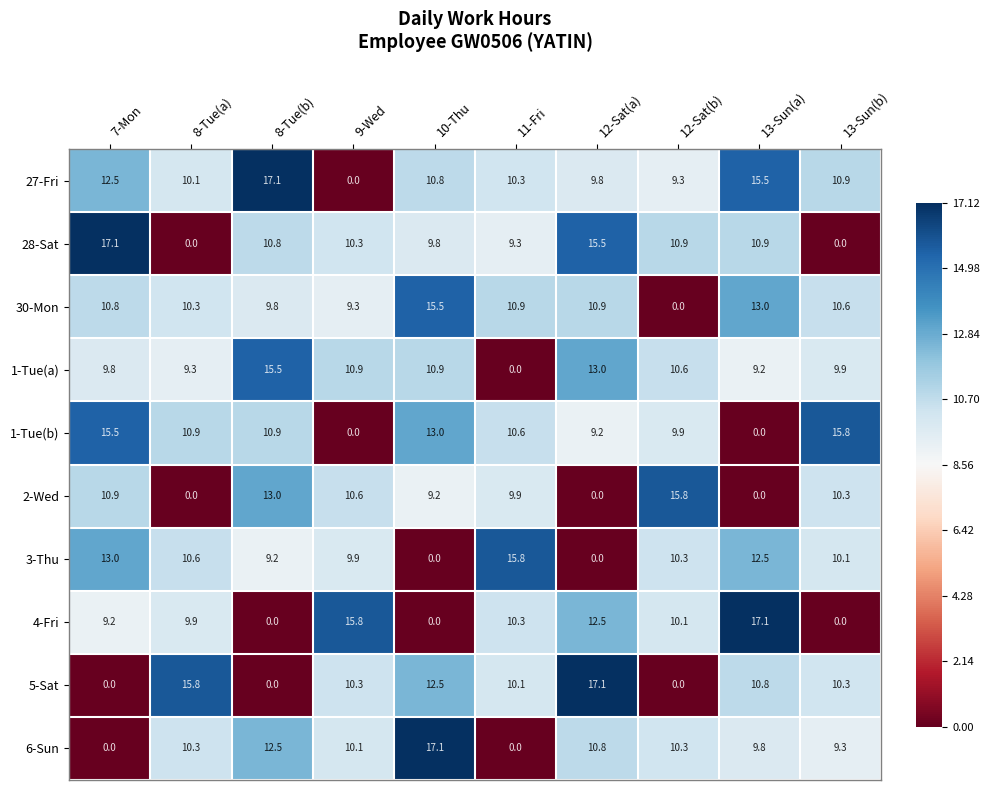

How many values in the 3-Thu series are below 10?

4